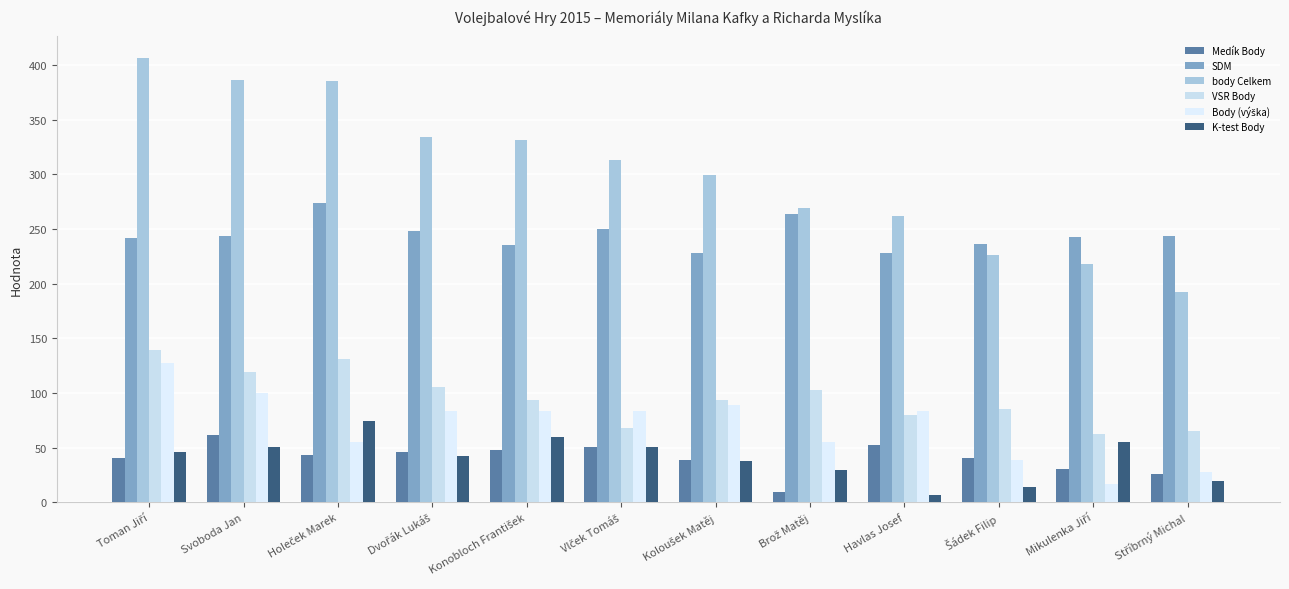

How many bars are there in total?

72